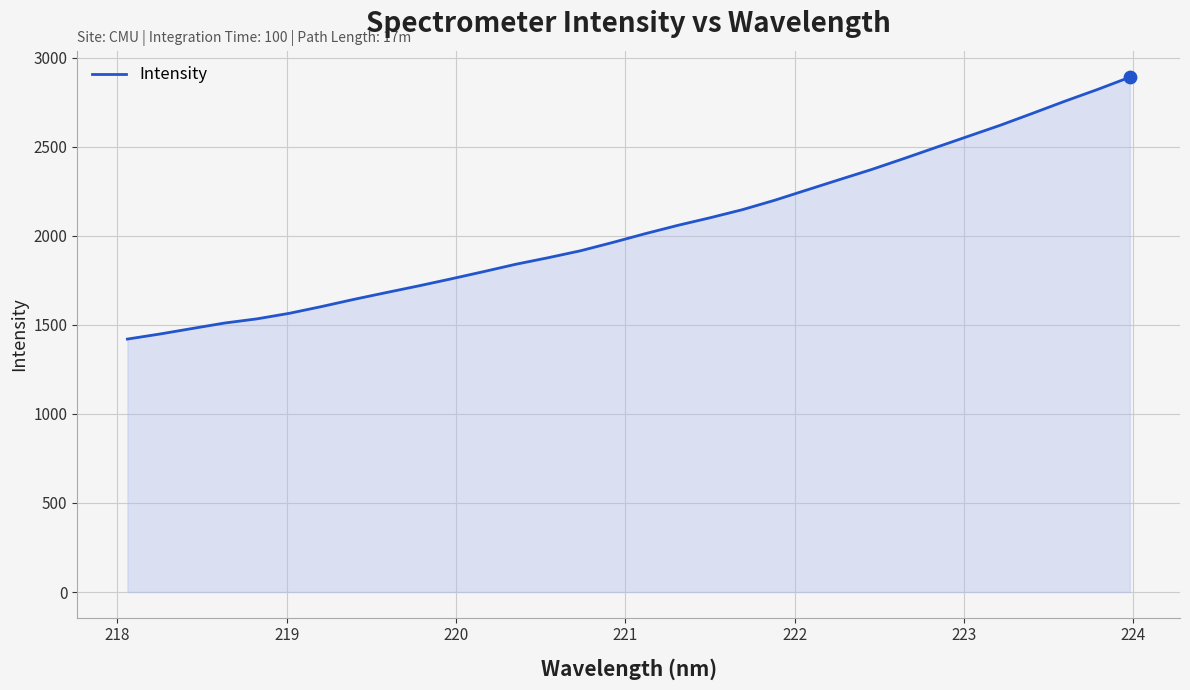

What is the minimum value shown in the chart?

1420.4